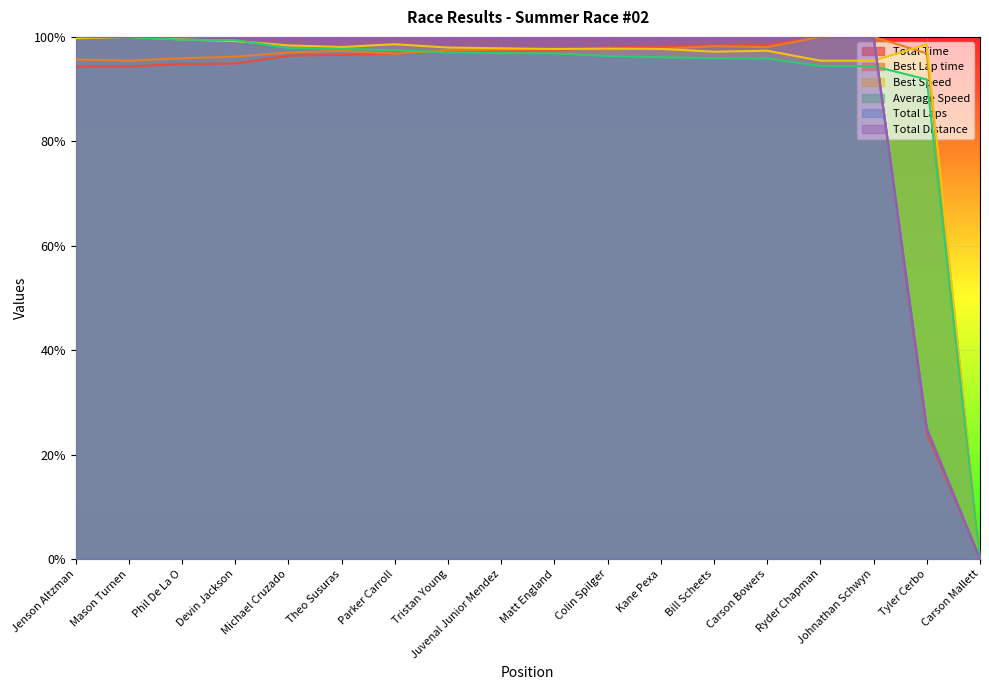

Is the value of Best Lap time at Jenson Altzman greater than the value of Total Time at Devin Jackson?

Yes